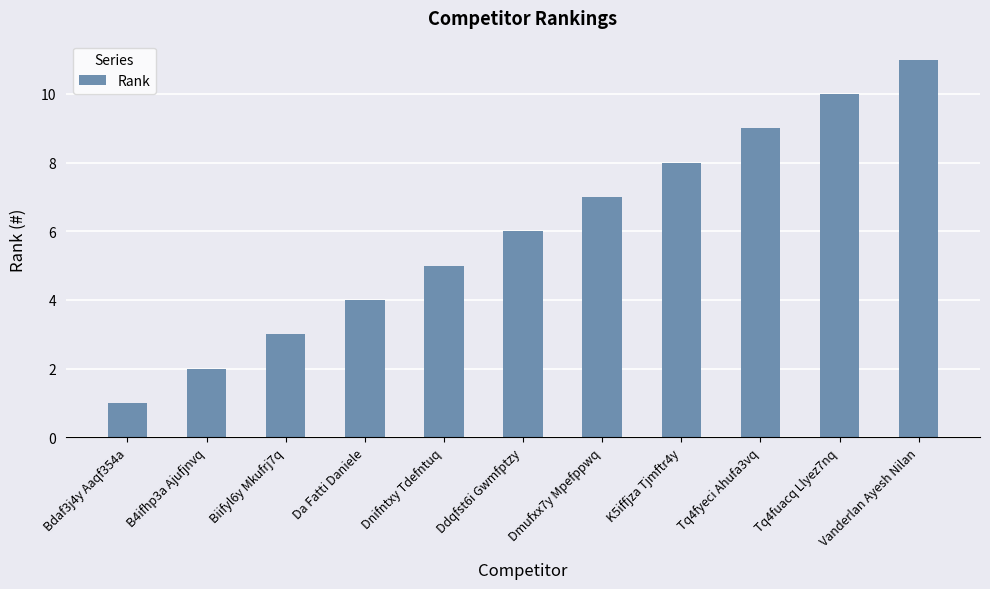

What is the label of the 4th bar from the right?

K5iffjza Tjmftr4y